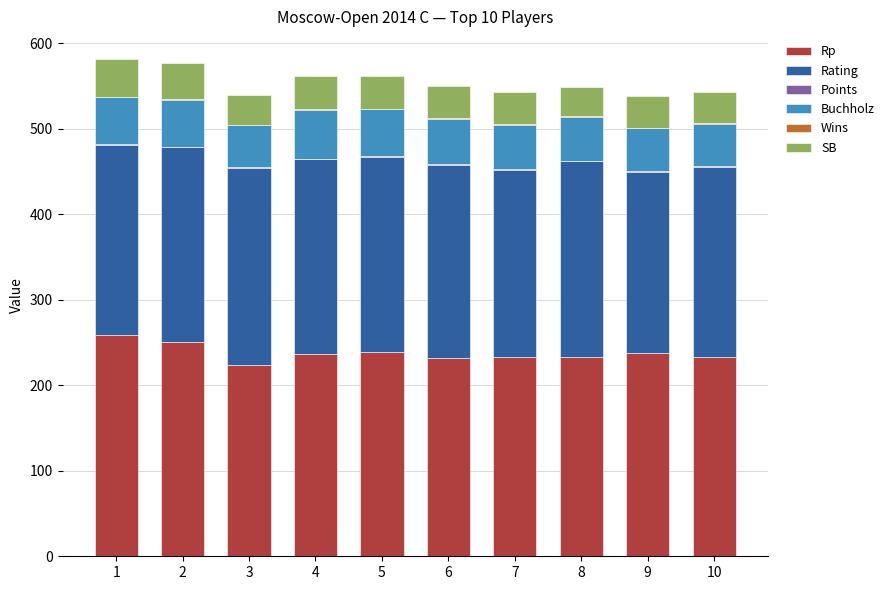

What is the maximum value for Rp?

259.2